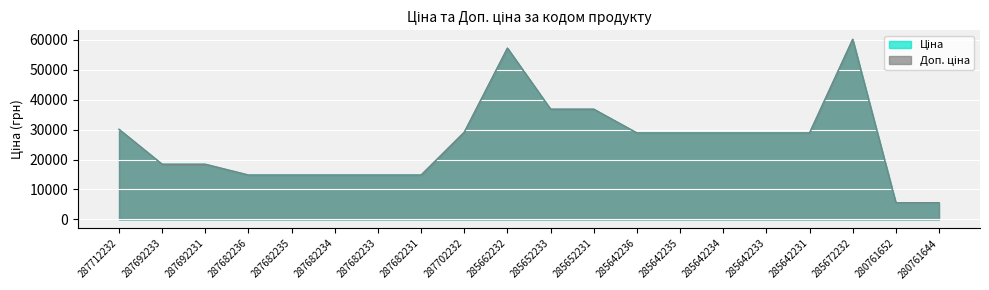

In Ціна, how many points are higher than both neighbors (excluding endpoints)?

2